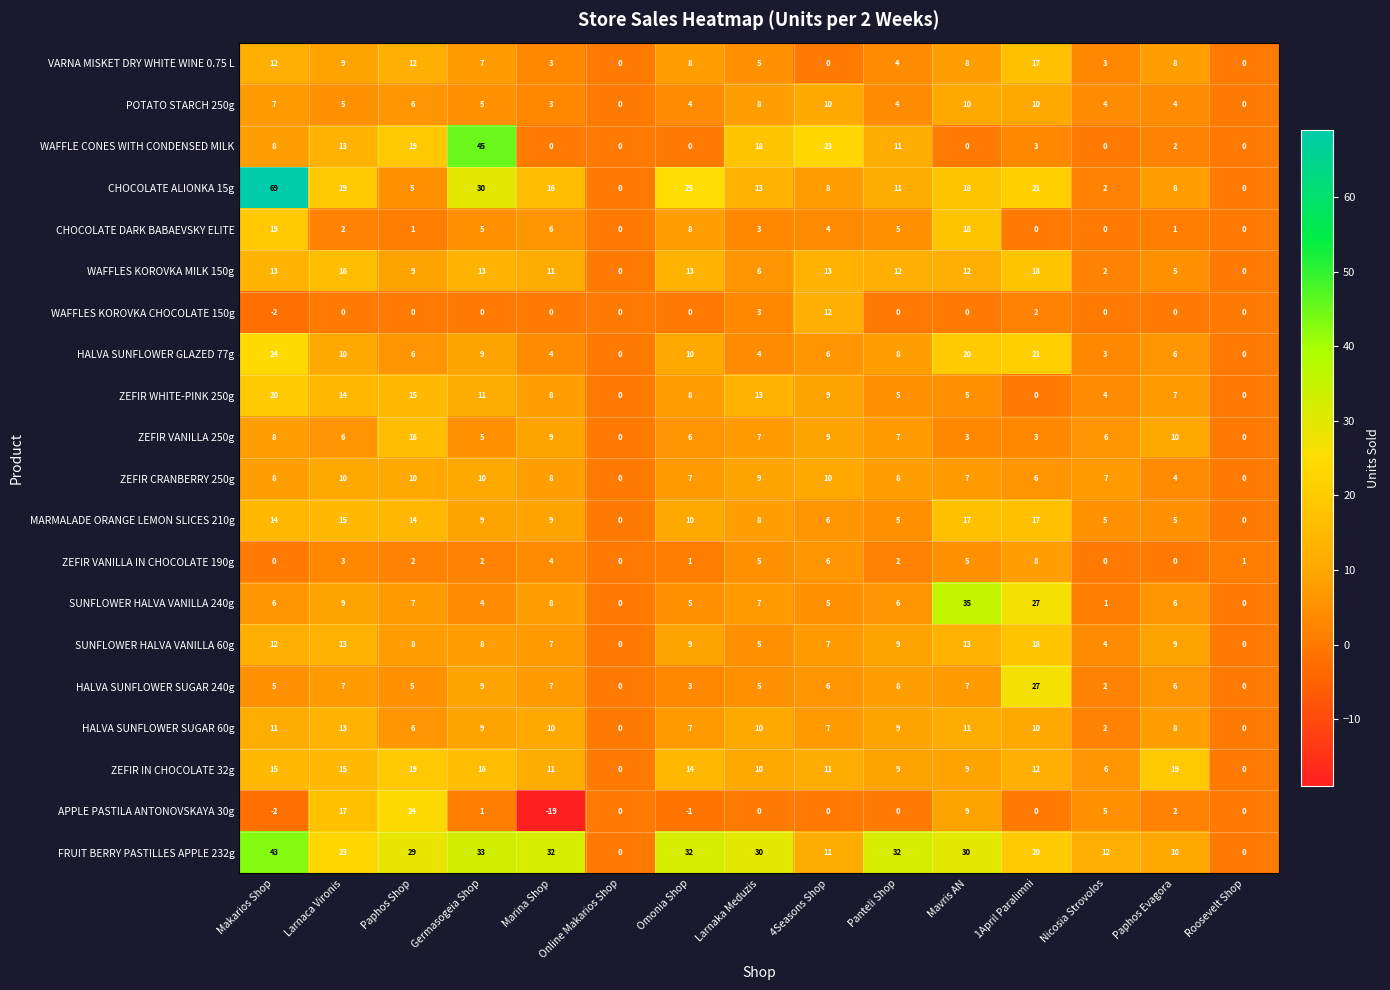

What is the smallest value displayed?

-19